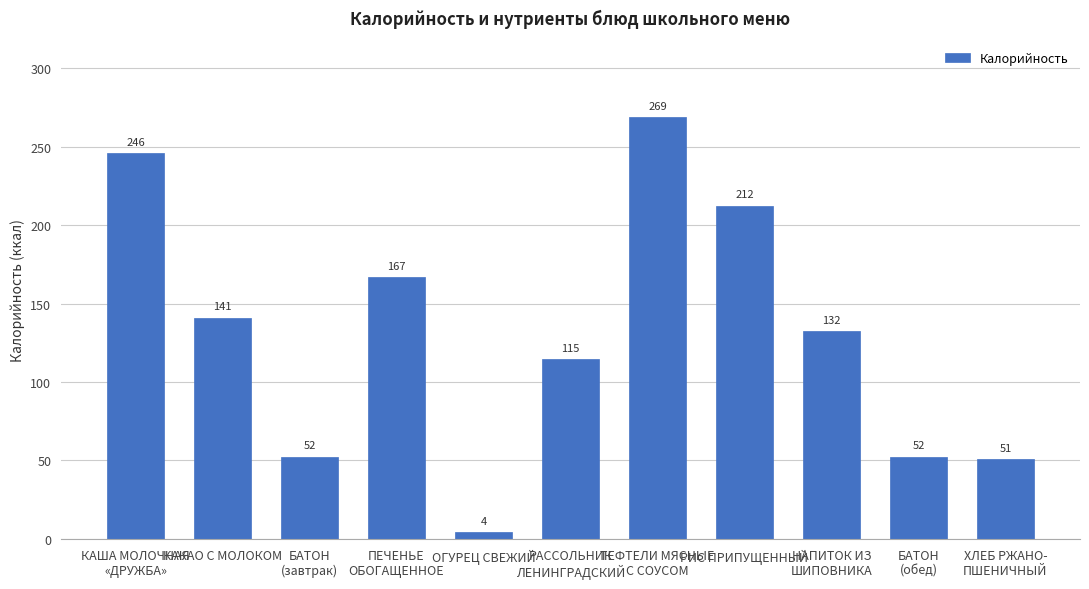

How many bars are there in total?

11